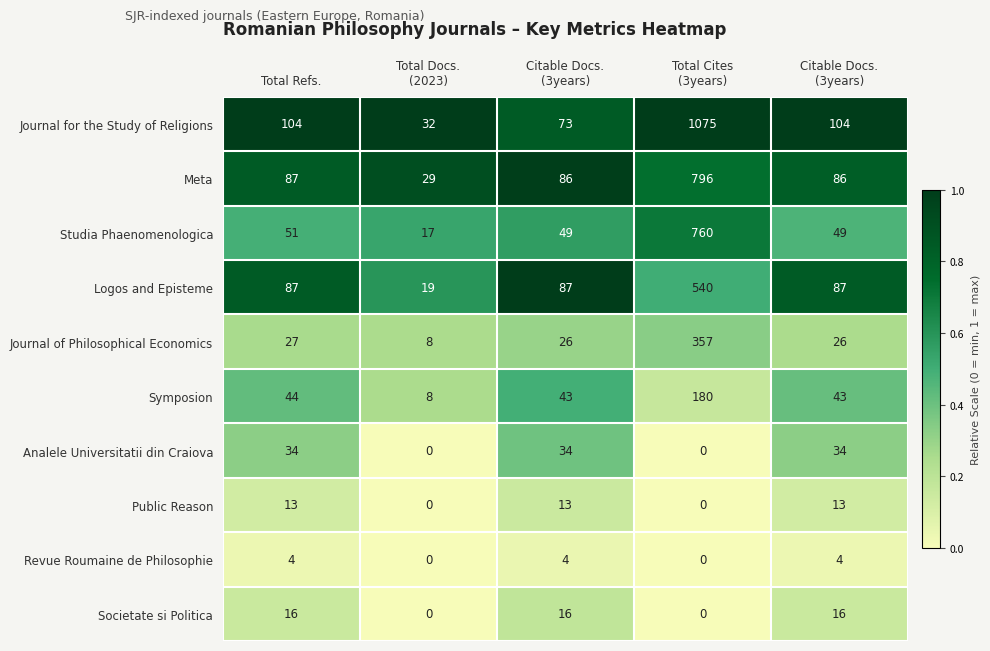

How many data points does each series have?

5